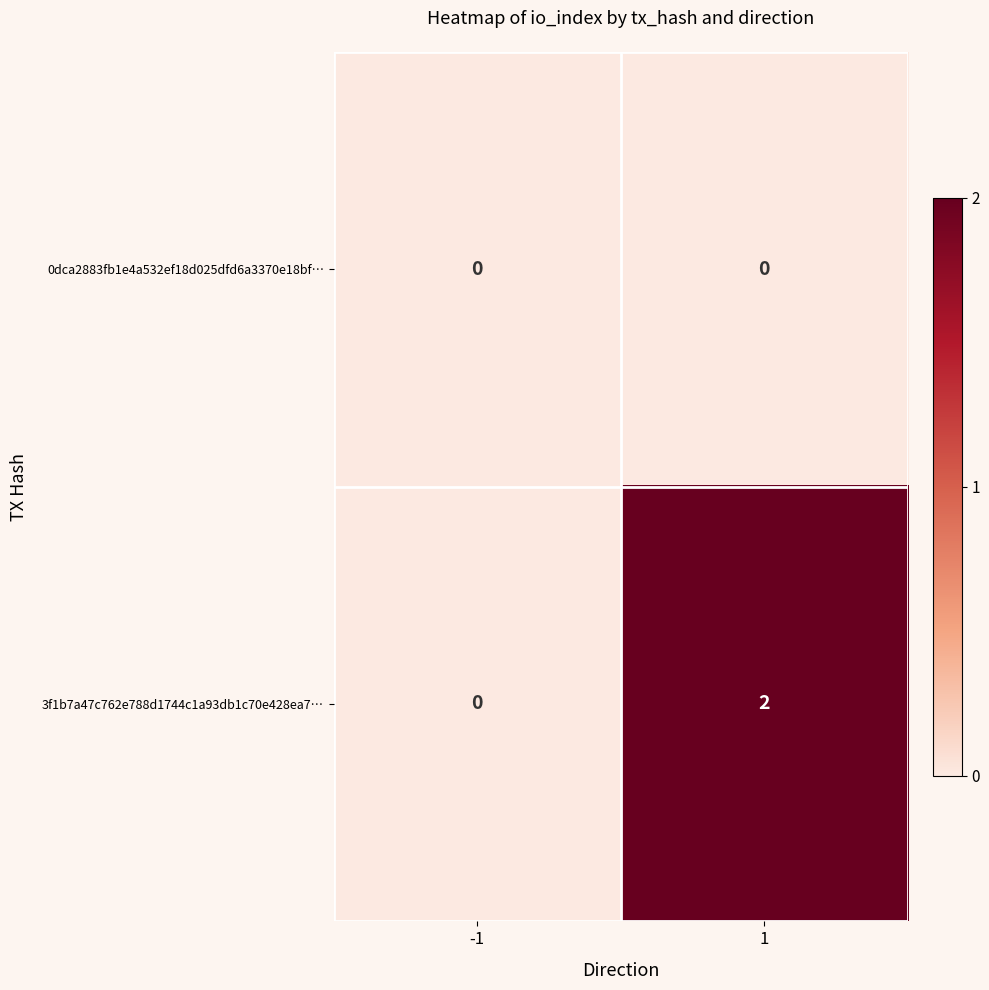

Rank the series by their maximum value, from highest to lowest.

3f1b7a47c762e788d1744c1a93db1c70e428ea7…, 0dca2883fb1e4a532ef18d025dfd6a3370e18bf…